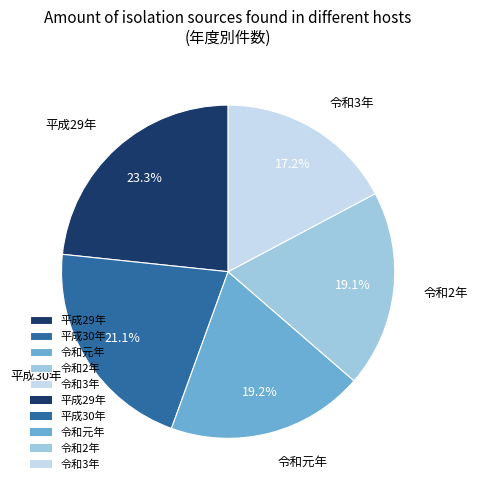

Is there any slice that represents more than half of the pie?

No